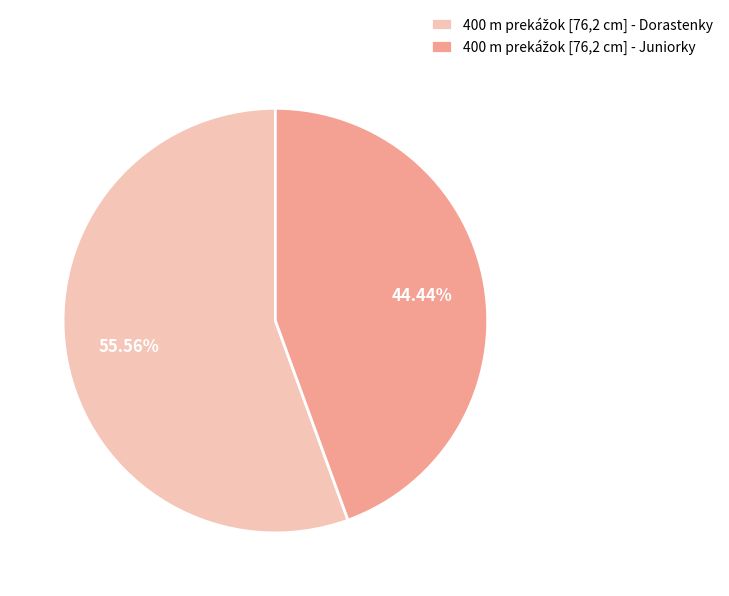

Is there any slice that represents more than half of the pie?

Yes